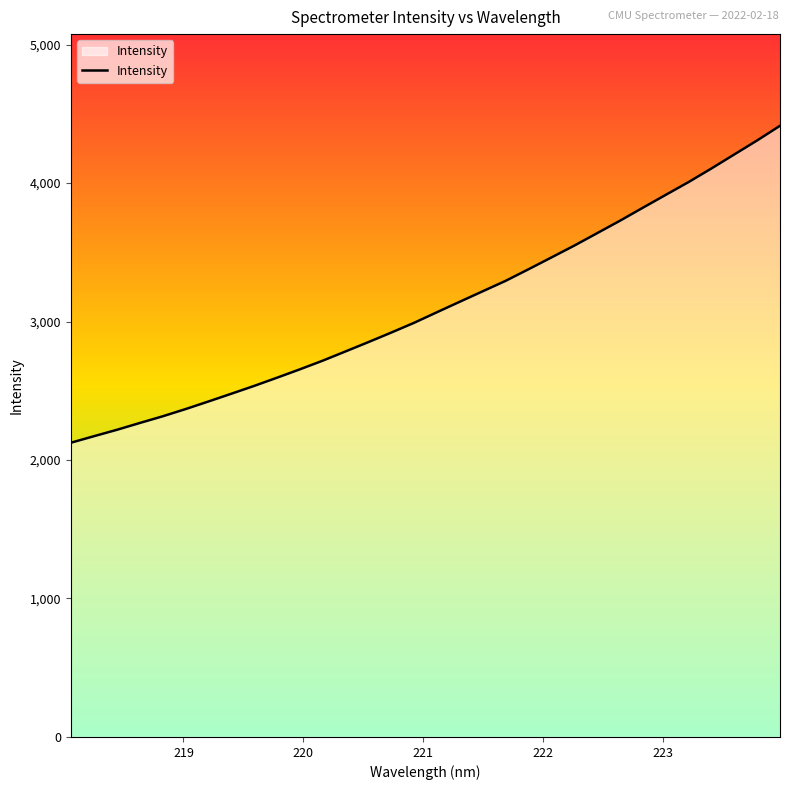

What is the difference between the maximum and minimum values?

2289.0